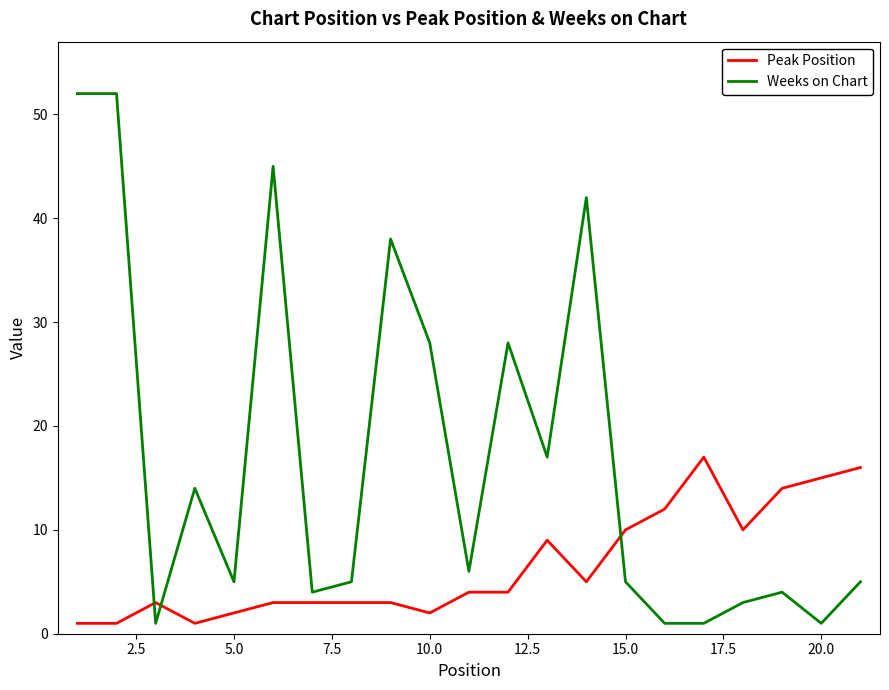

List the series in order of their overall mean, lowest first.

Peak Position, Weeks on Chart